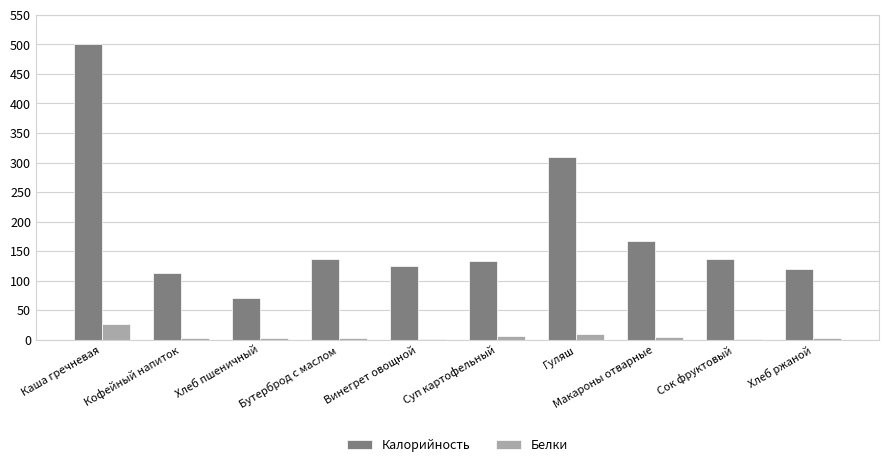

Is the value of Калорийность at Бутерброд с маслом greater than the value of Белки at Гуляш?

Yes